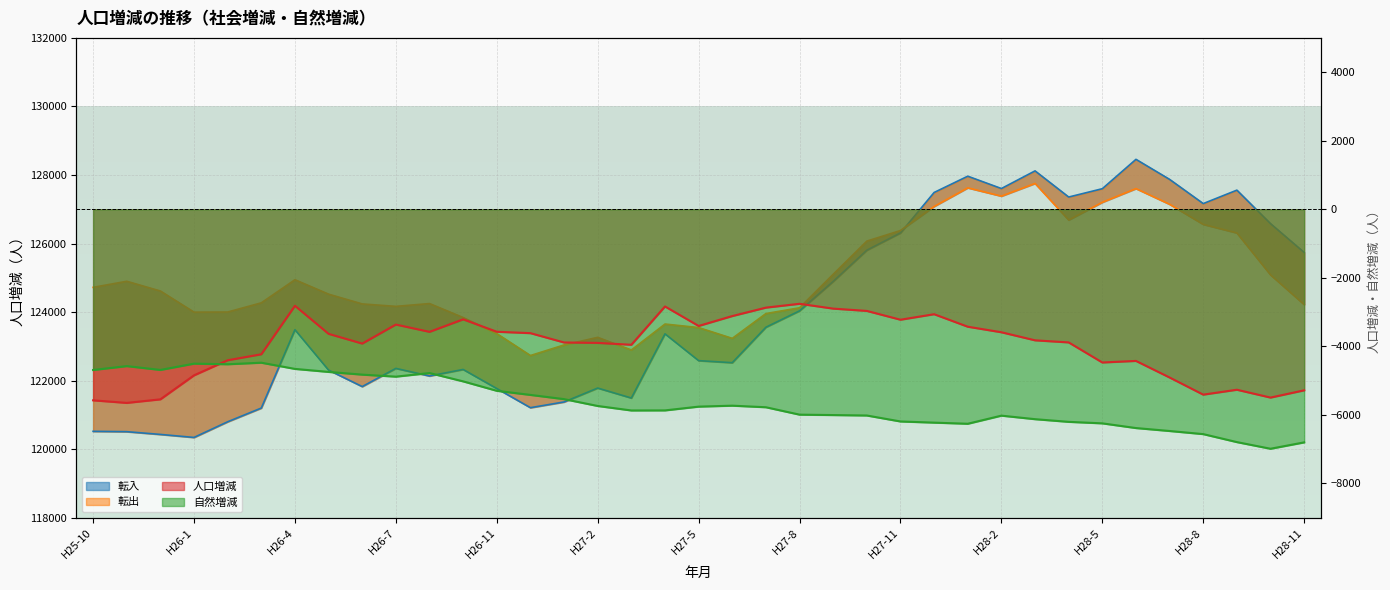

Between H26-3 and H28-1, which series saw the biggest shift?

転入